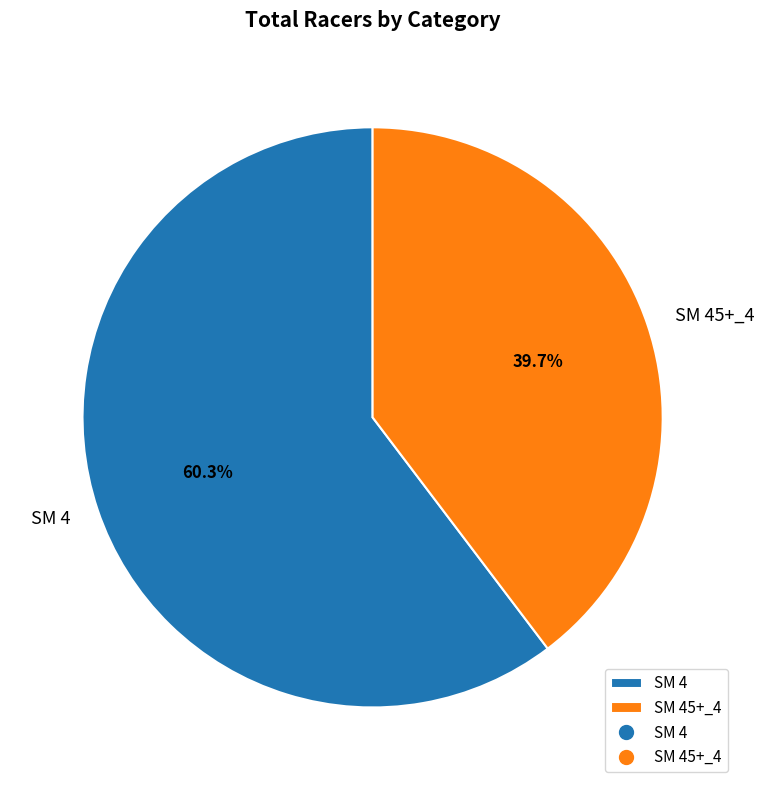

Which category has the biggest portion of the pie?

SM 4